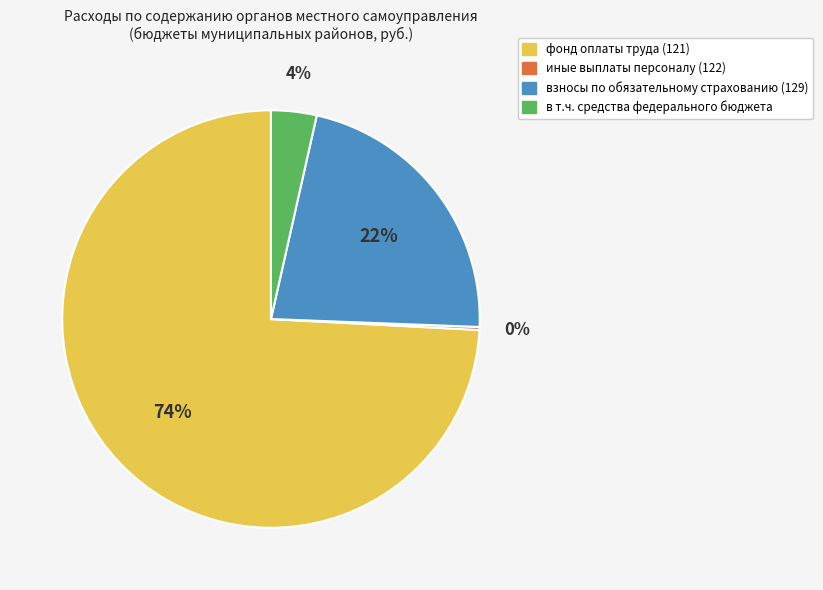

To the nearest percent, what is the combined percentage of фонд оплаты труда (121) and в т.ч. средства федерального бюджета?

78%